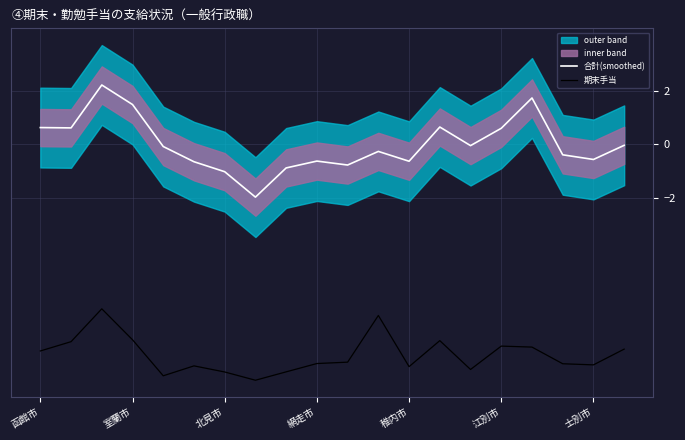

True or false: 合計(smoothed) and 期末手当 cross at least once.

False